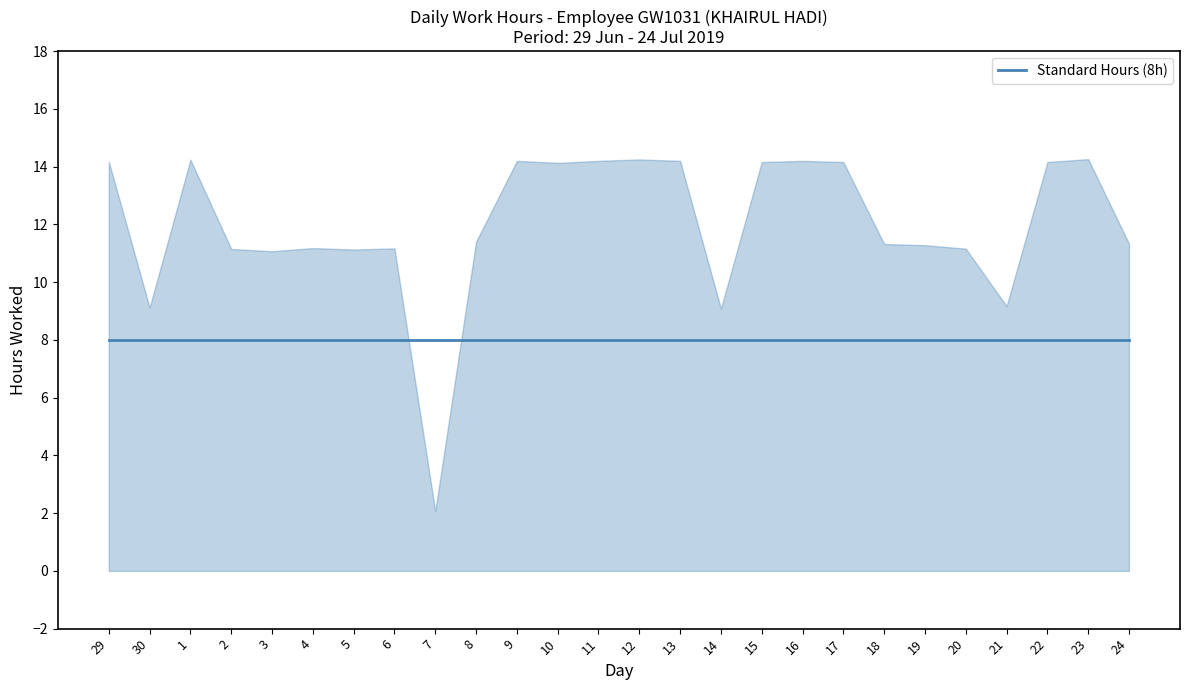

Which label corresponds to the smallest value in the chart?

7